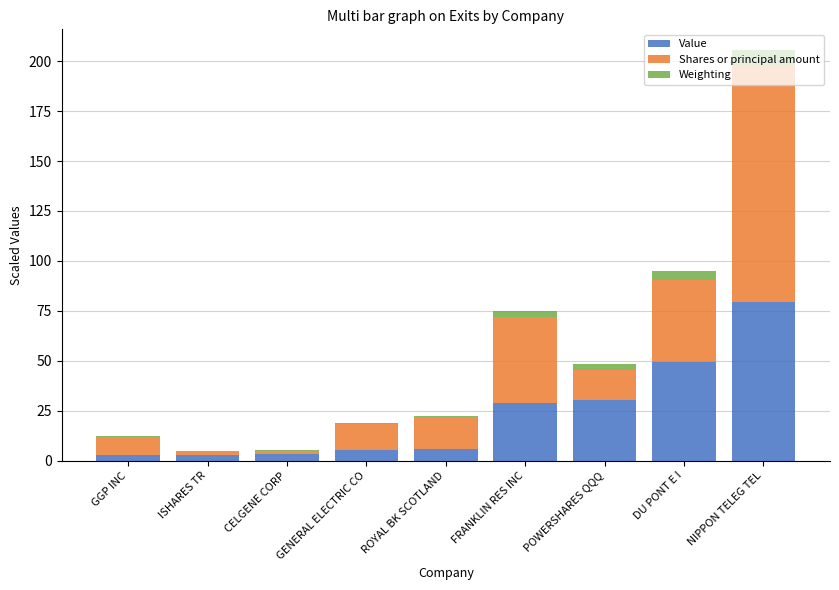

What is the total value across all series at POWERSHARES QQQ?

48.4